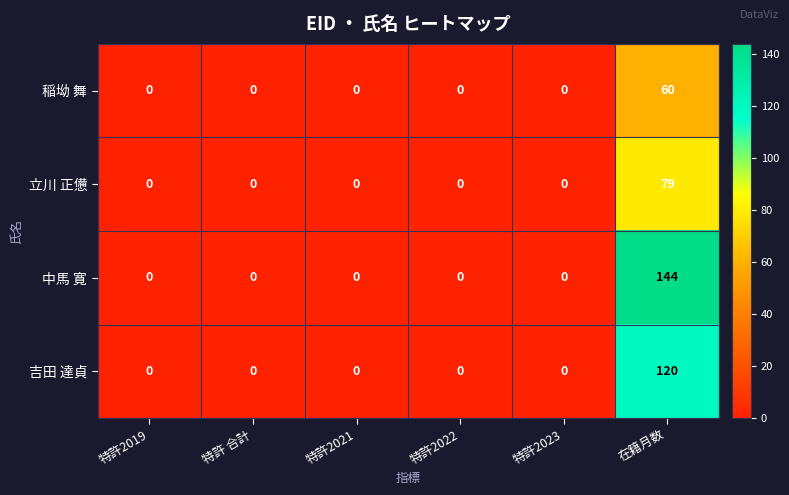

List the series in order of their overall mean, highest first.

中馬 寛, 吉田 達貞, 立川 正憊, 稲坳 舞